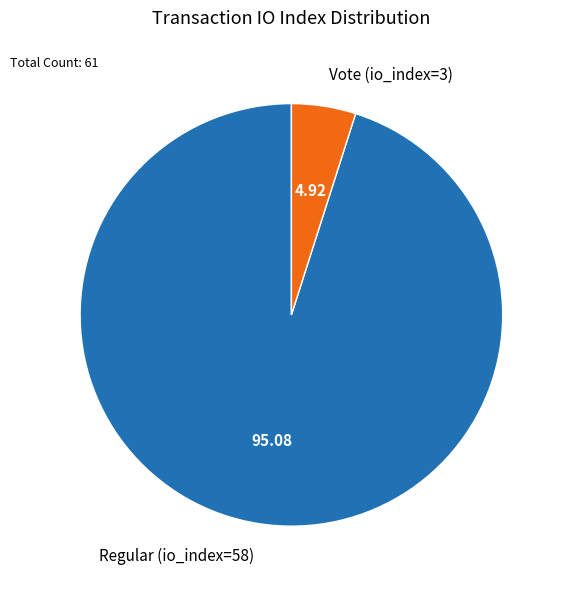

Which has a higher value, Regular (io_index=58) or Vote (io_index=3)?

Regular (io_index=58)